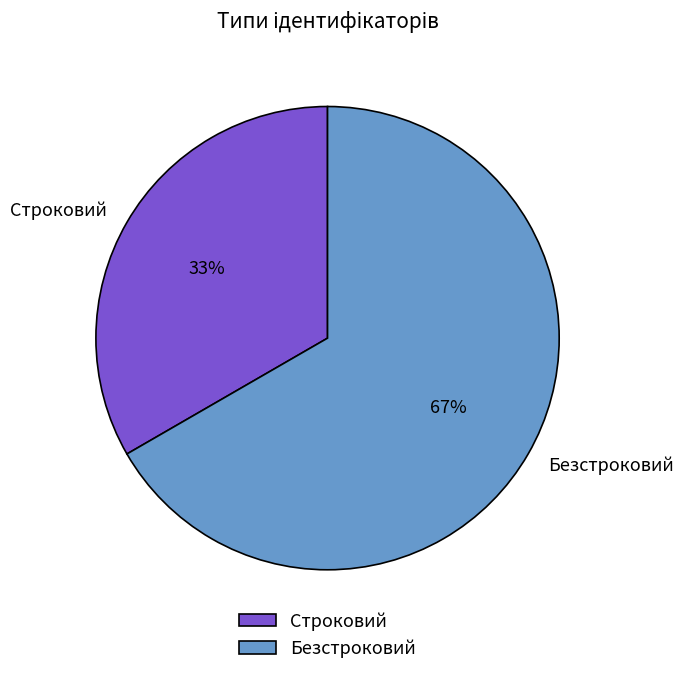

Do Строковий and Безстроковий together represent more than half of the pie?

Yes